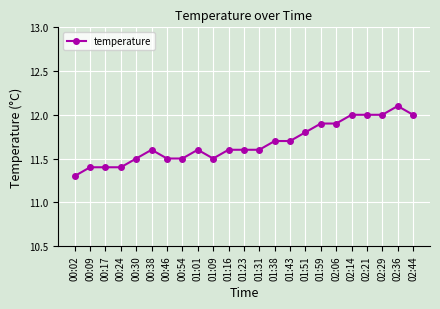

At which label is the value closest to 11?

00:02